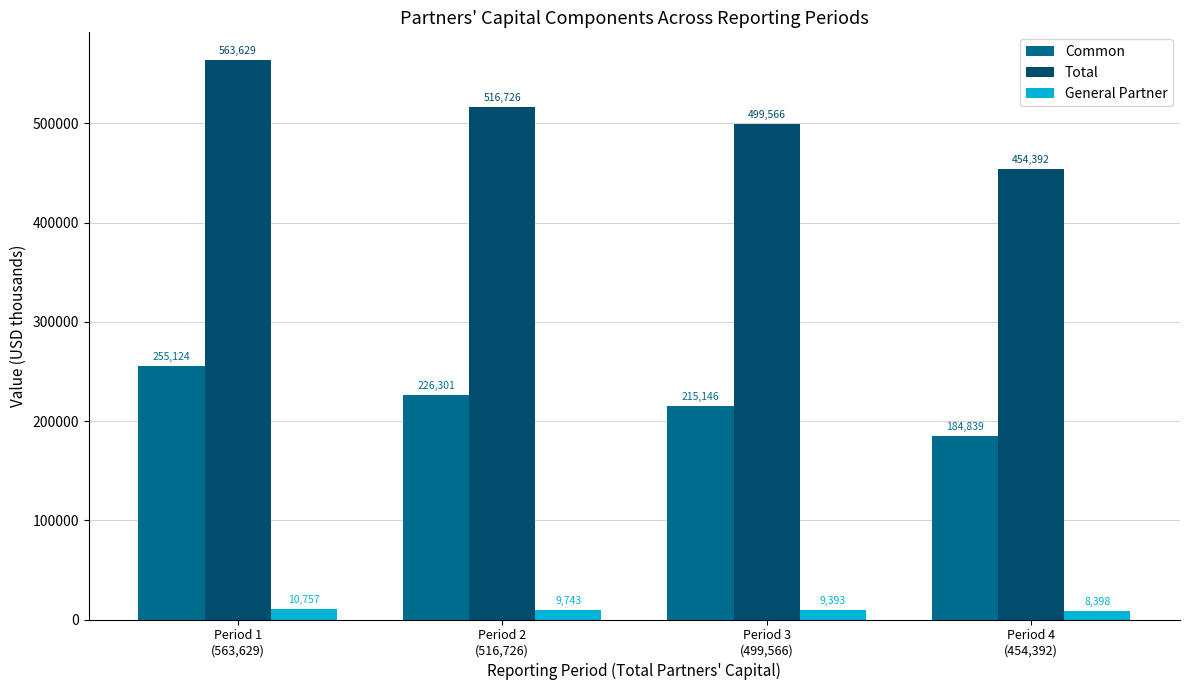

Reading left to right, extract all data points from this chart.

Common: 255124	226301	215146	184839
Total: 563629	516726	499566	454392
General Partner: 10757	9743	9393	8398